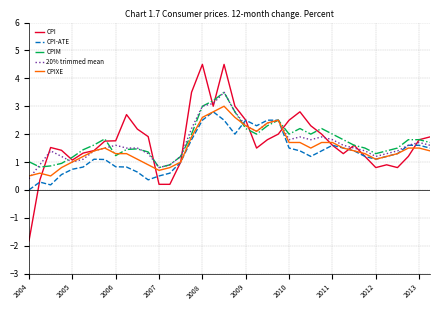

How many interior local valleys does the CPIM series have?

7